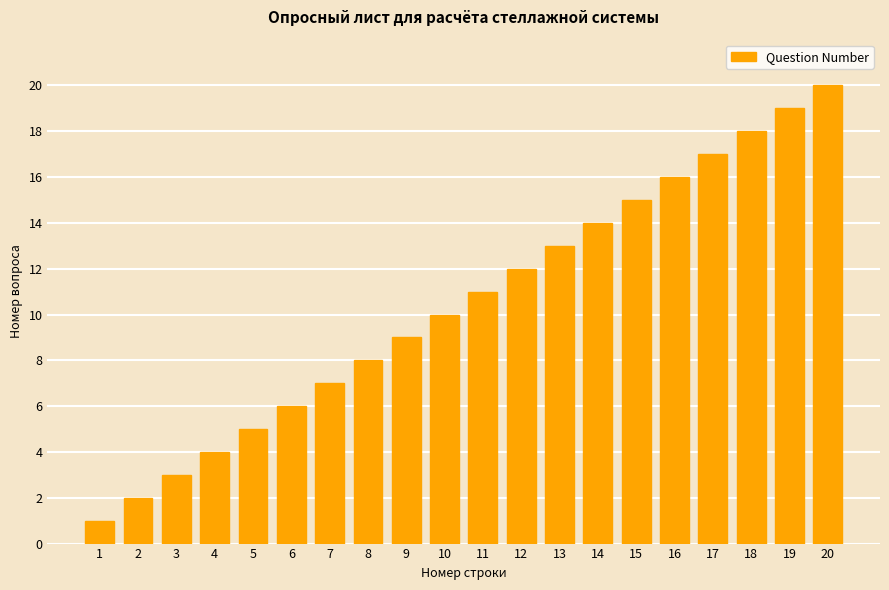

What is the ratio of the value at 11 to the value at 7?

1.6